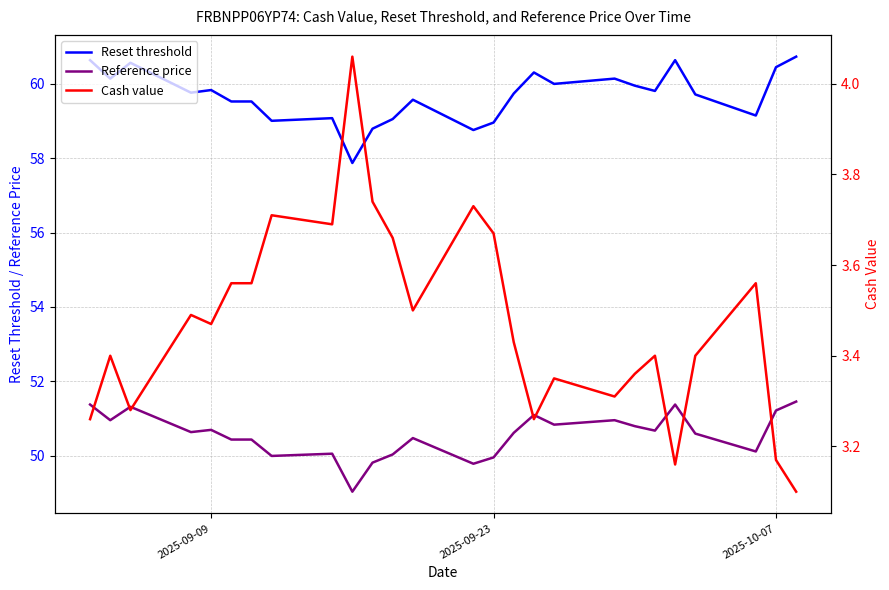

Read the Reset threshold value at 2025-10-07.

60.4